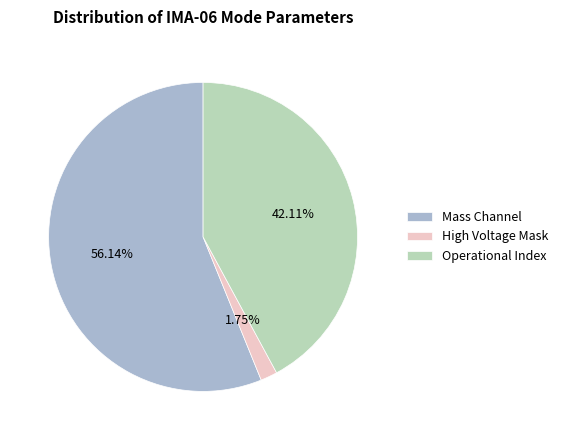

What is the largest slice in the pie chart?

Mass Channel